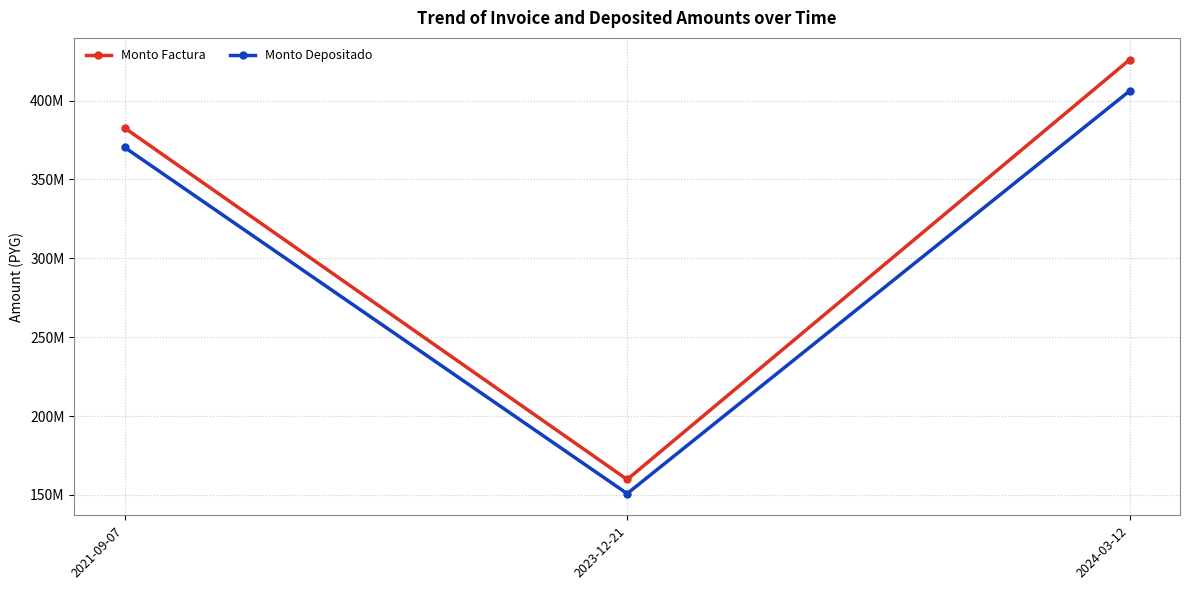

What position from the right is 2021-09-07?

3